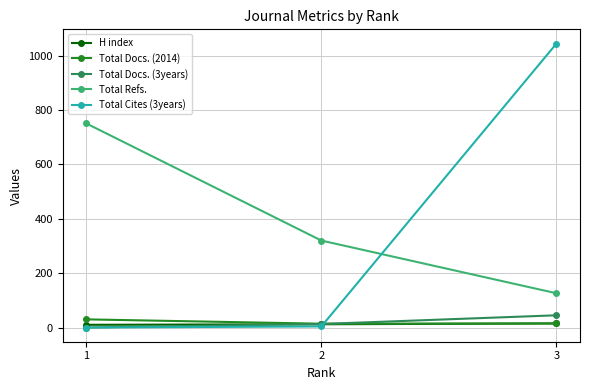

Which series has the largest total across all categories?

Total Refs.